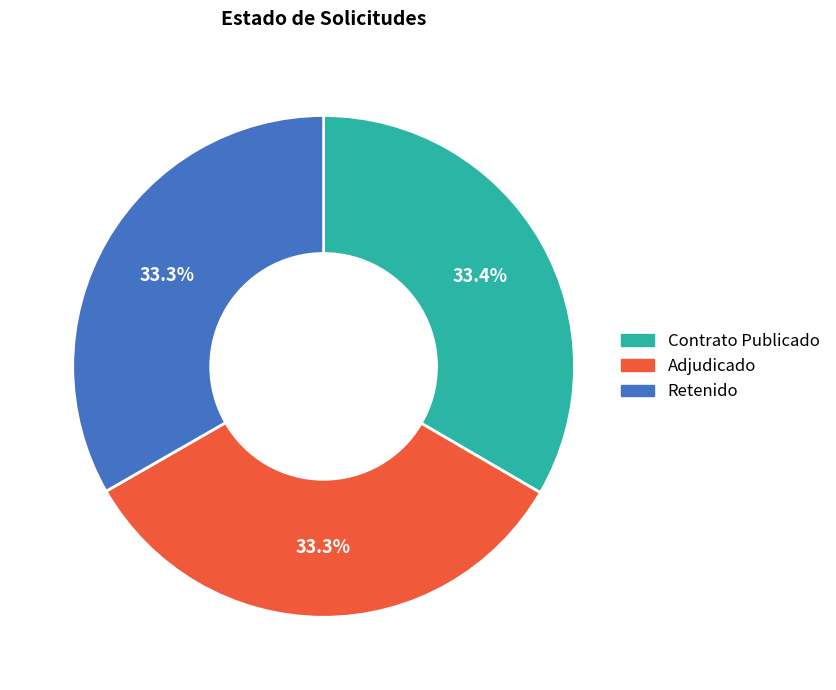

Combined, what portion of the pie is Contrato Publicado and Adjudicado?

66.7%